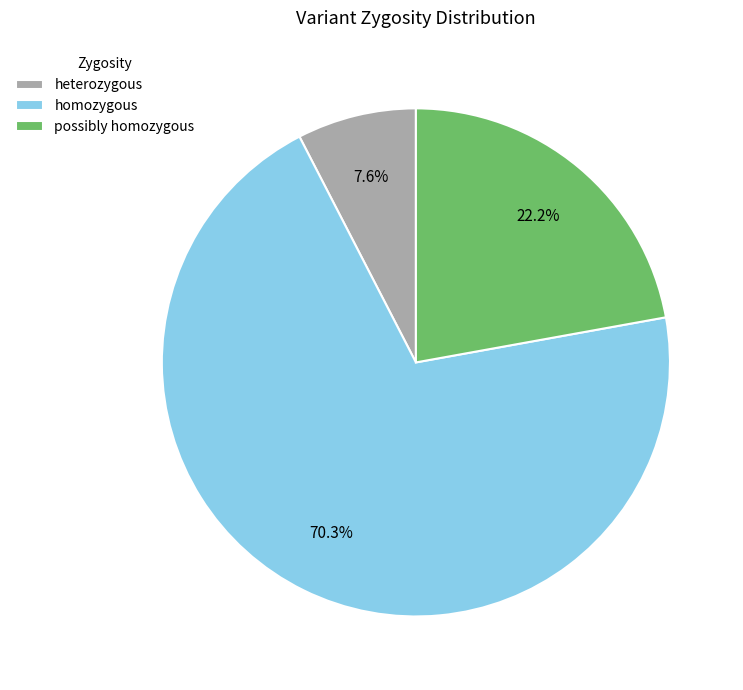

What percentage is NOT represented by heterozygous?

92.4%